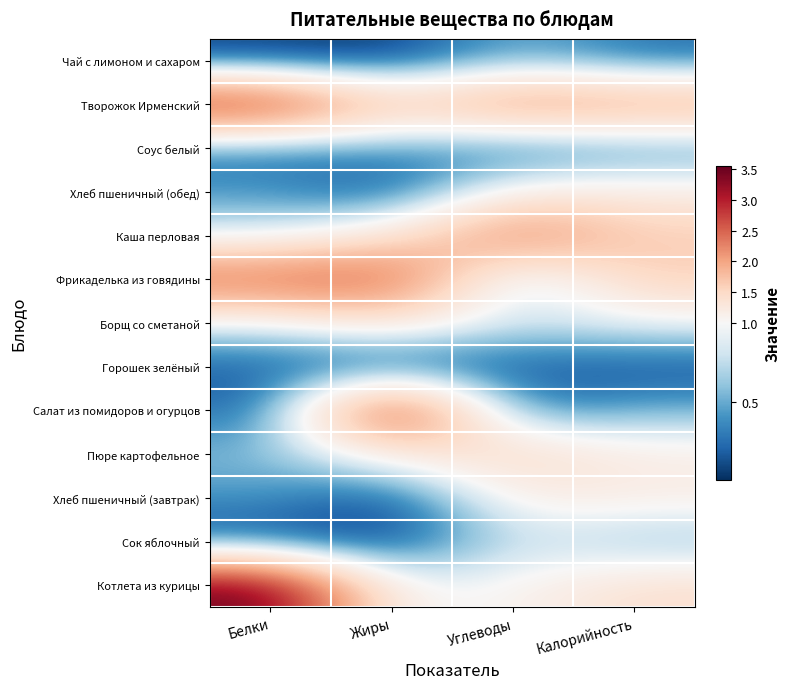

At how many categories does at least one series exceed 0?

4